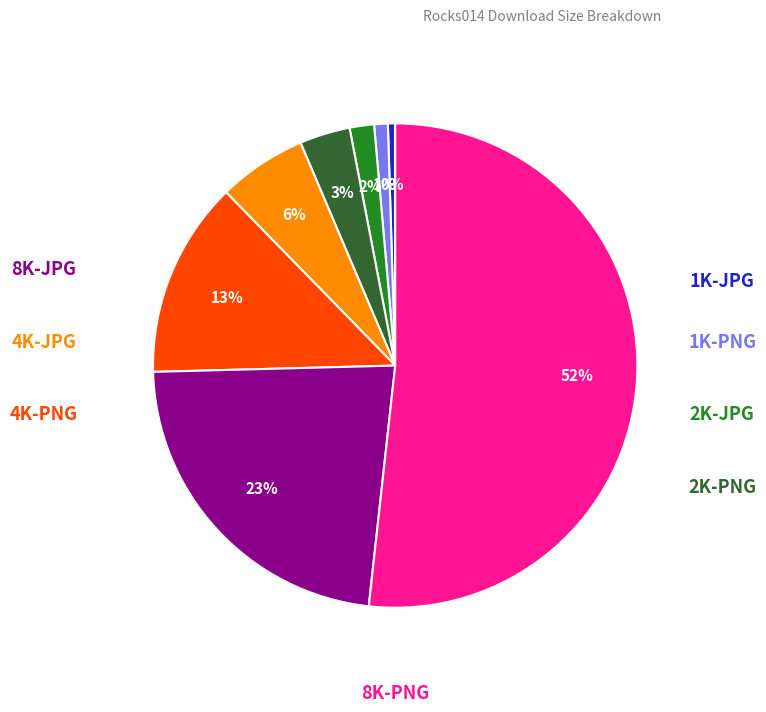

To the nearest percent, what is the average slice percentage?

12%